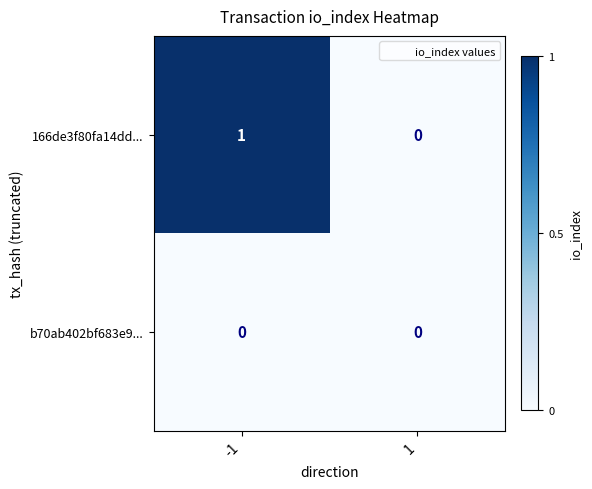

The b70ab402bf683e9... series shows 0 at 1. True or false?

True